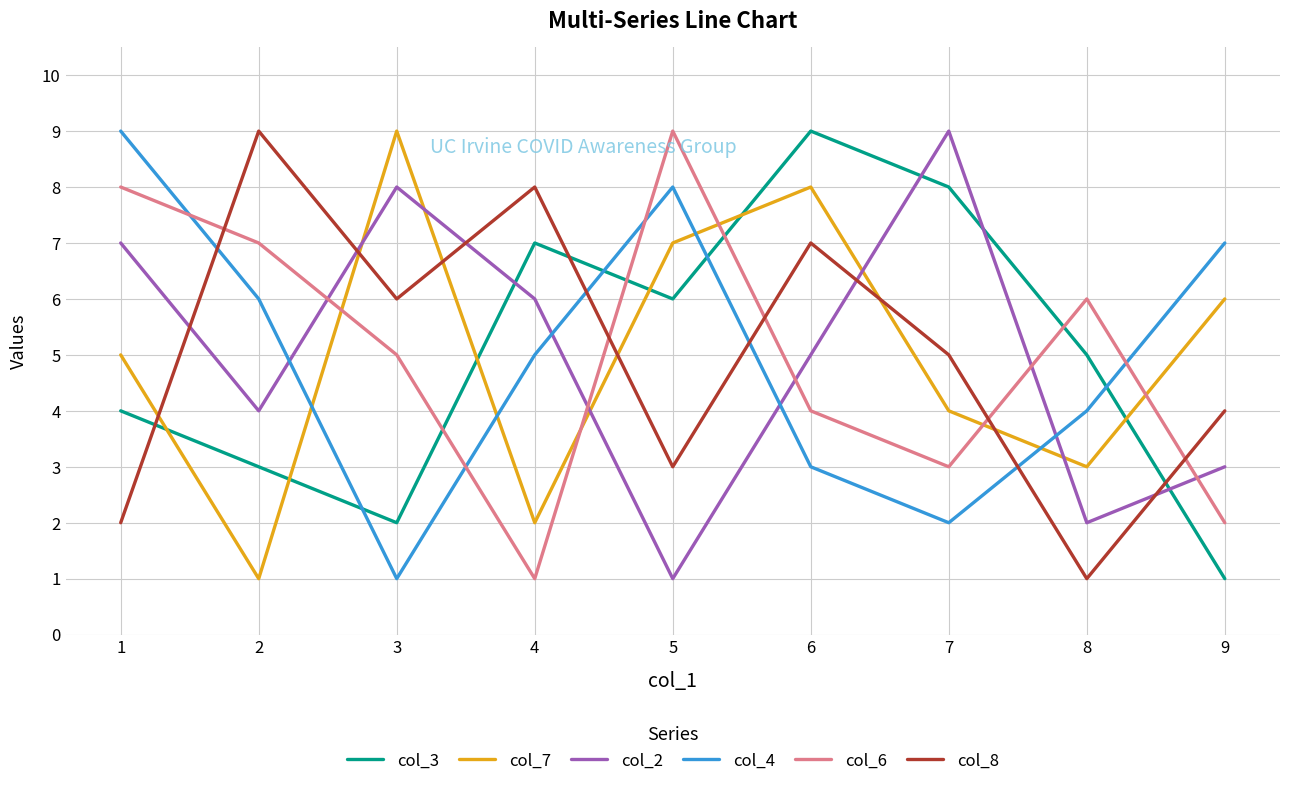

Which label corresponds to the largest value in the chart?

7